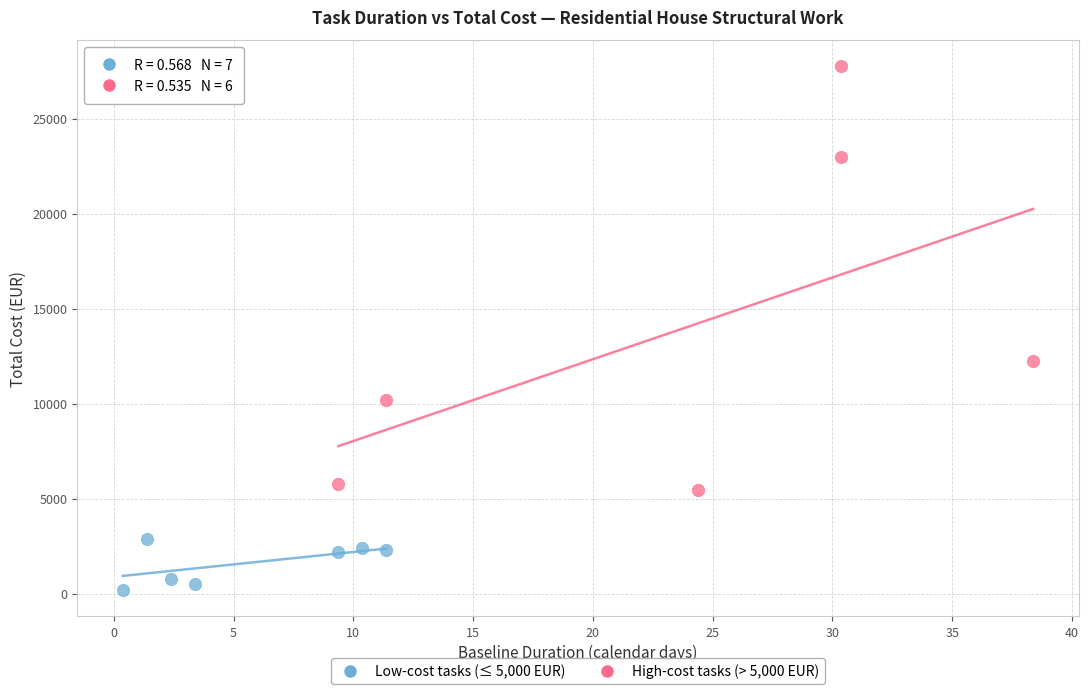

Which series has the largest Y range (max minus min)?

High-cost tasks (> 5,000 EUR)